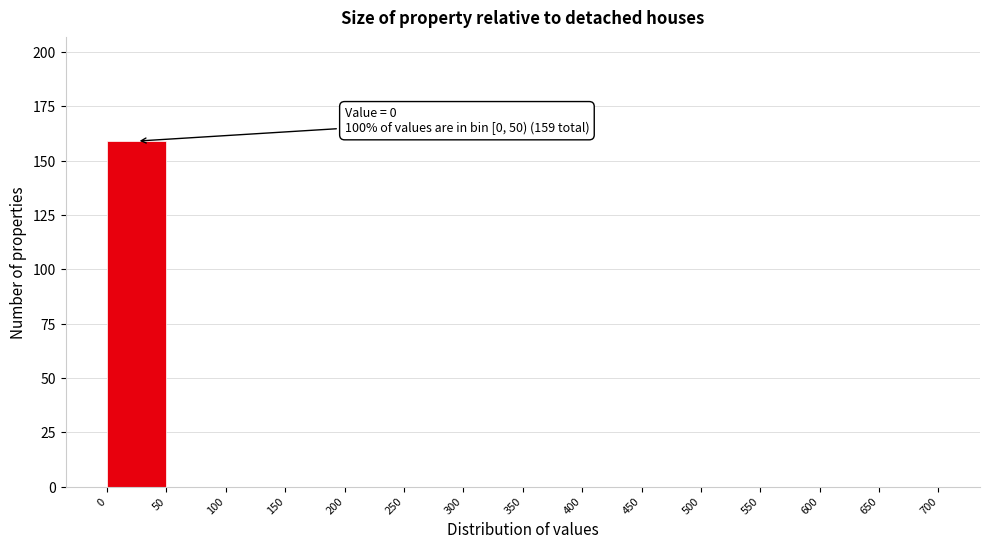

Which range on the x-axis has the tallest bar?

0 to 50